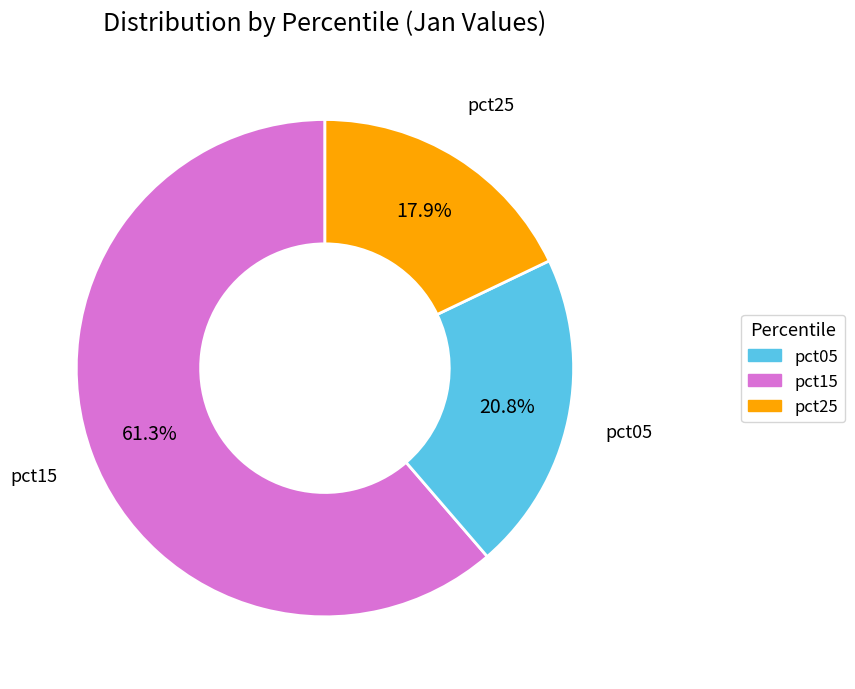

Is there a majority slice in this chart?

Yes